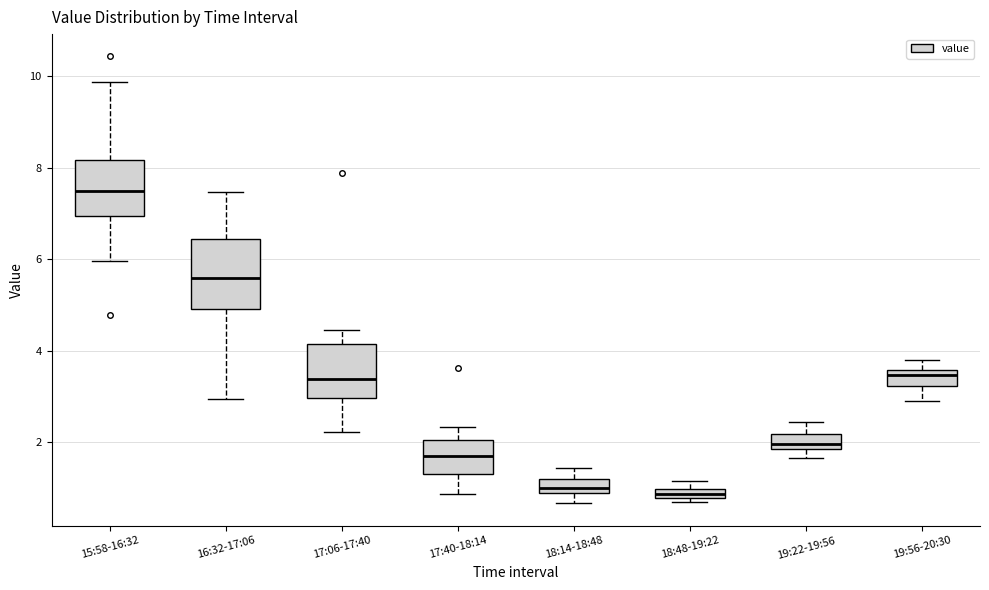

Which box is the tallest, from its lower edge to its upper edge?

16:32-17:06